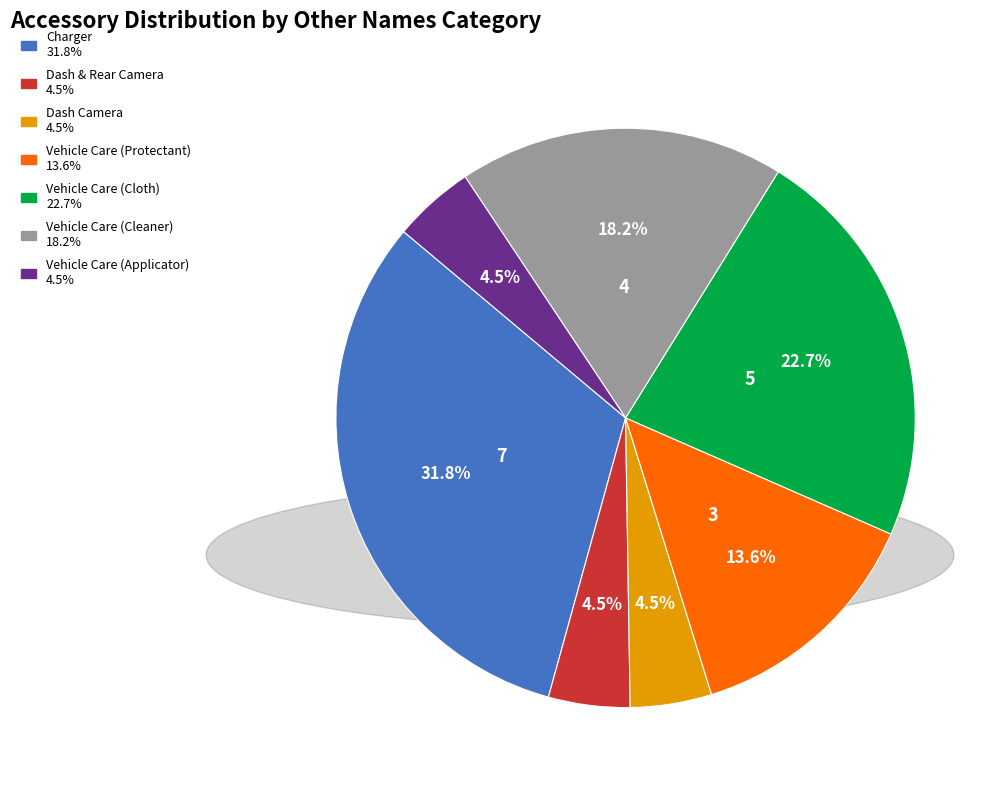

True or false: Vehicle Care (Cloth) accounts for 23% of the total.

True